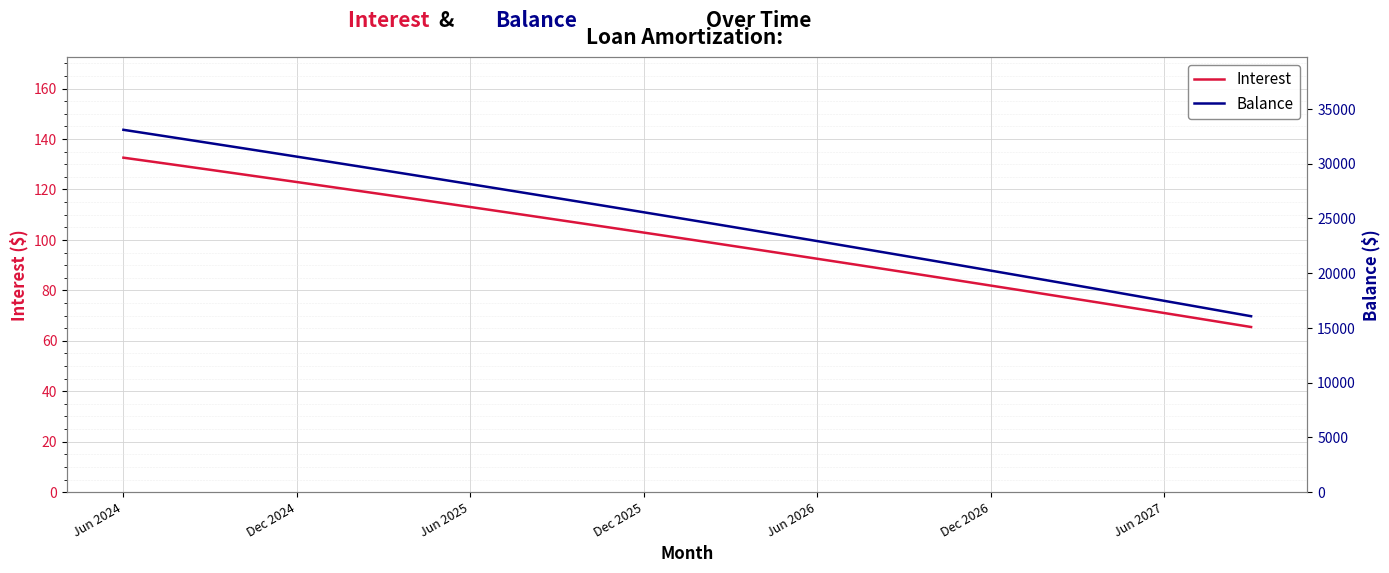

At how many categories does at least one series exceed 14713?

40